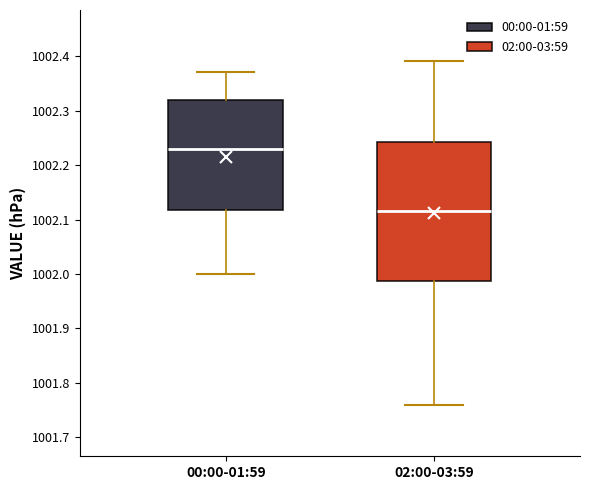

Reading left to right, transcribe this box plot: for each box, give where its median line is, the range the box spans, and where its two whiskers end, as read against the y-axis. The values are not printed on the chart, so give them approximately, as read against the axis.

00:00-01:59: median 1002.23, box 1002.12 to 1002.32, whiskers 1002.00 to 1002.37
02:00-03:59: median 1002.12, box 1001.99 to 1002.24, whiskers 1001.76 to 1002.39